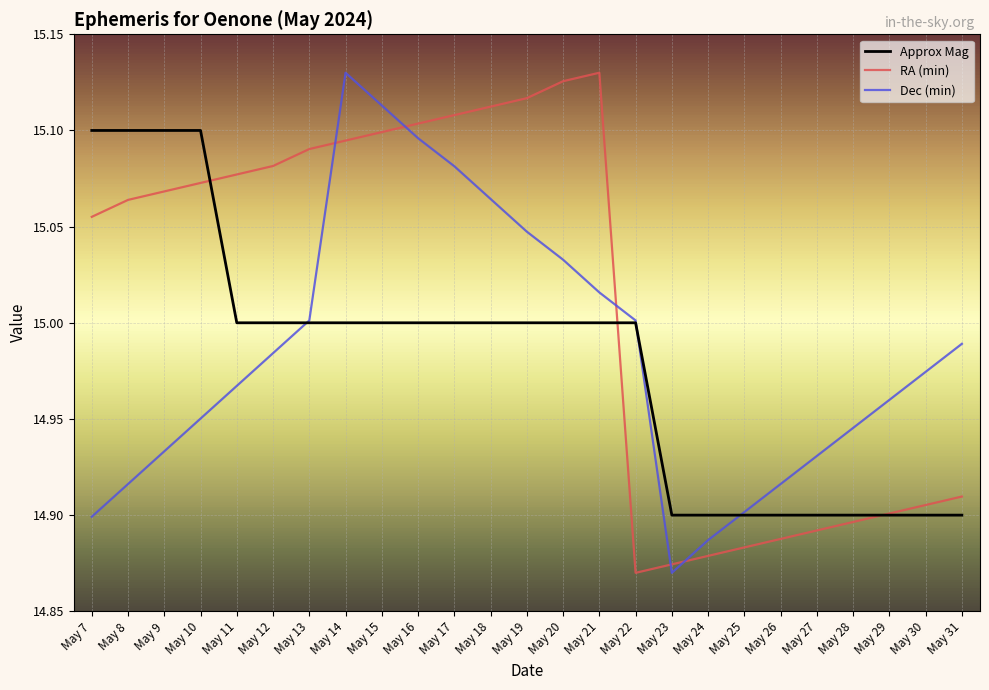

Is it true that Approx Mag equals 20.3 at May 31?

False